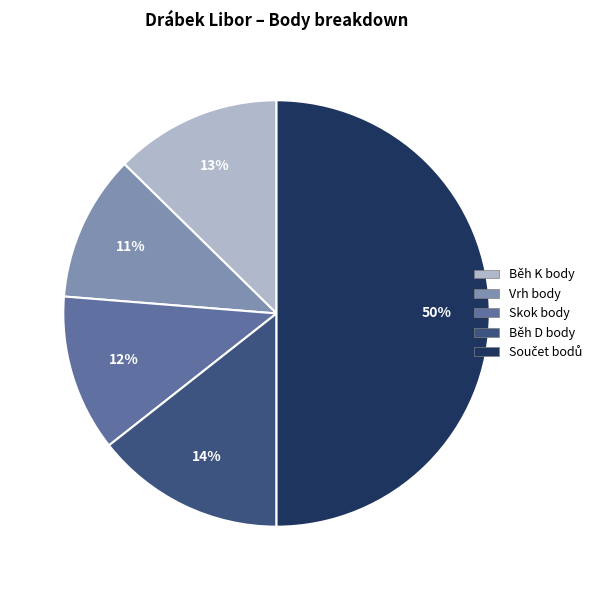

What percentage is the Běh D body slice, to the nearest percent?

14%